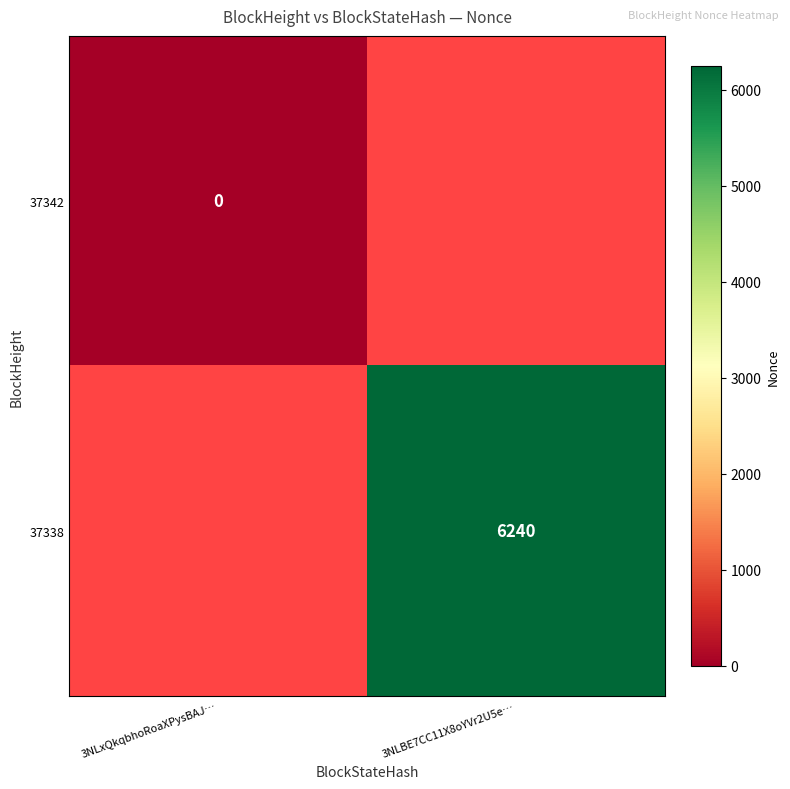

At which label is 37342 closest to 0?

3NLxQkqbhoRoaXPysBAJ…